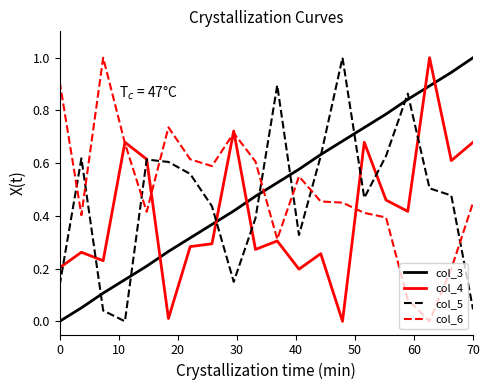

What is the maximum value for col_4?

1.0